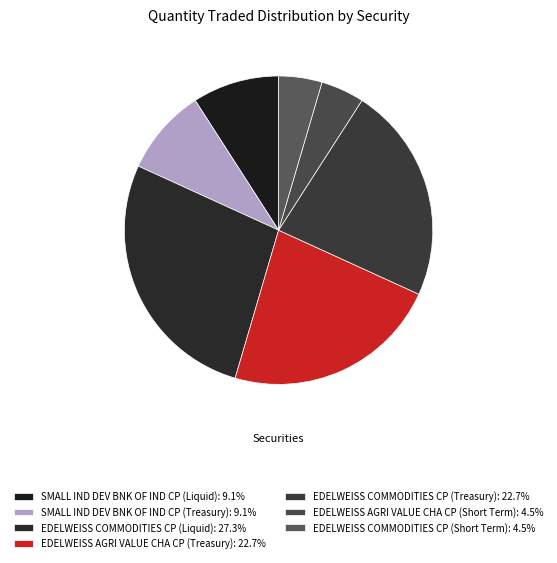

What is the smallest slice in the pie chart?

EDELWEISS AGRI VALUE CHA CP (Short Term)